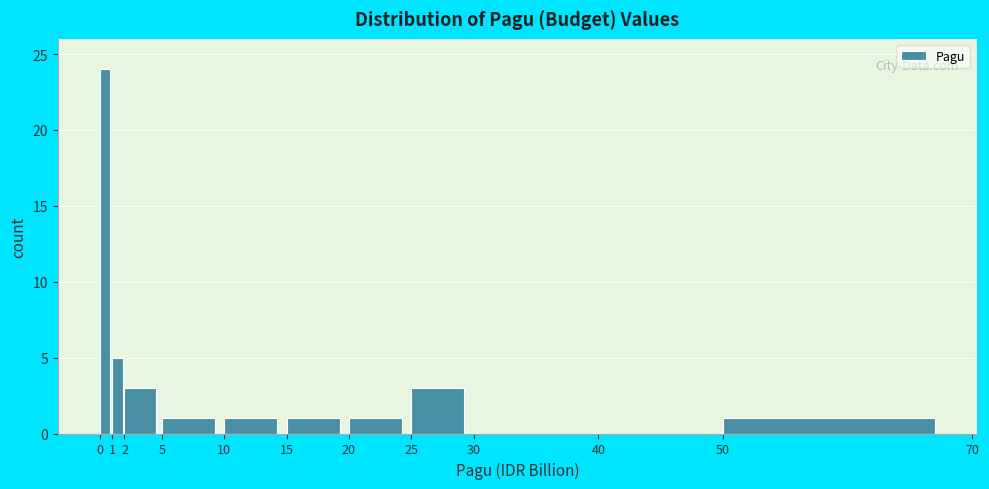

Over which range of the x-axis is the bar tallest?

0 to 1